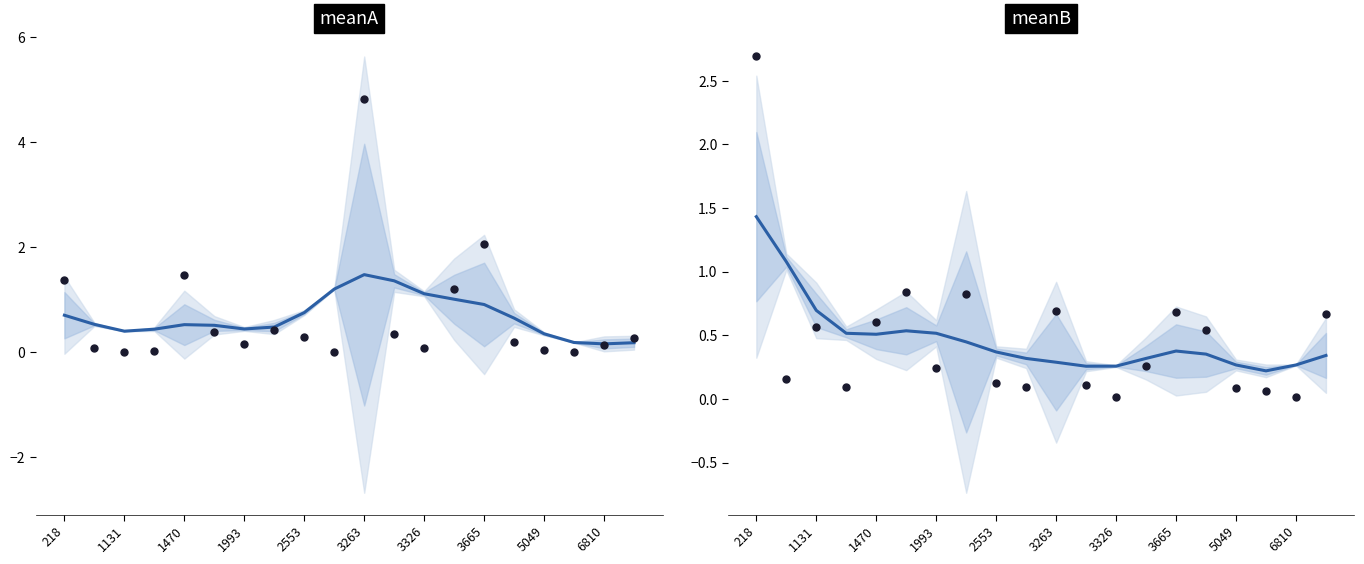

What is the total value across all series at 3326?

0.3